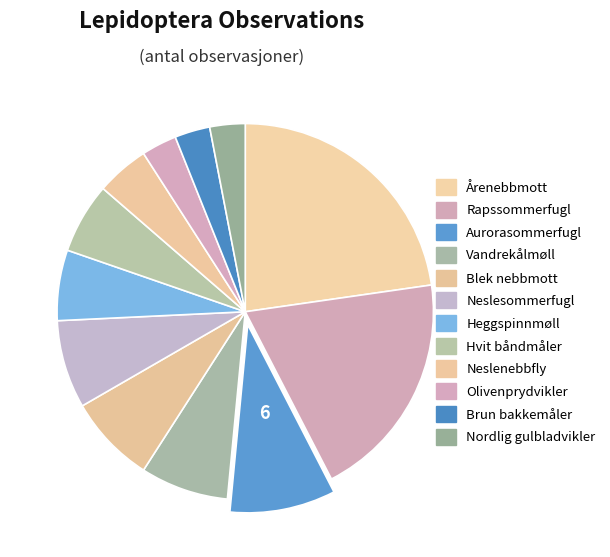

Count the number of slices in the pie.

12